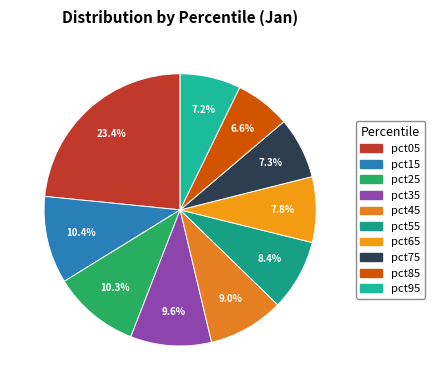

The pct05 slice represents 9% of the pie. True or false?

False